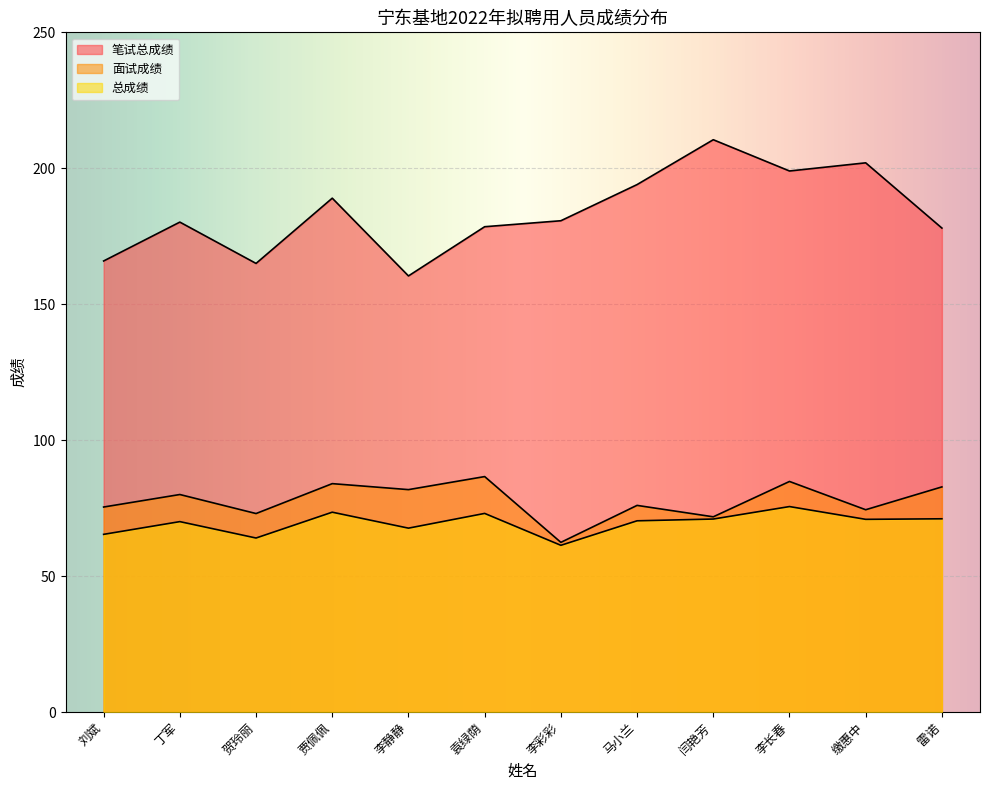

At 刘斌, list the series in order from largest to smallest.

笔试总成绩, 面试成绩, 总成绩